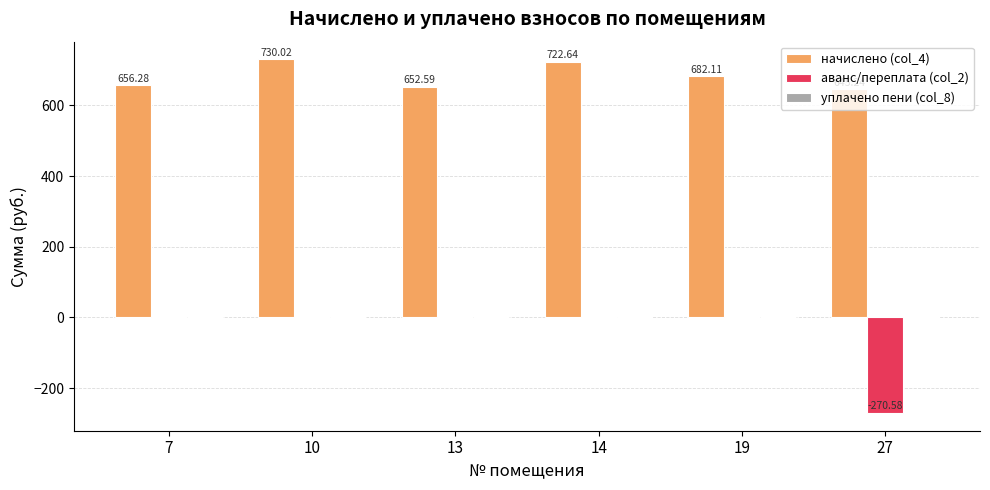

How many distinct data groups are displayed?

2